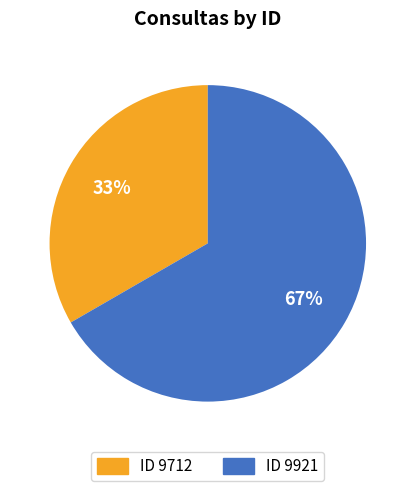

To the nearest percent, what percentage of the pie is ID 9921?

67%